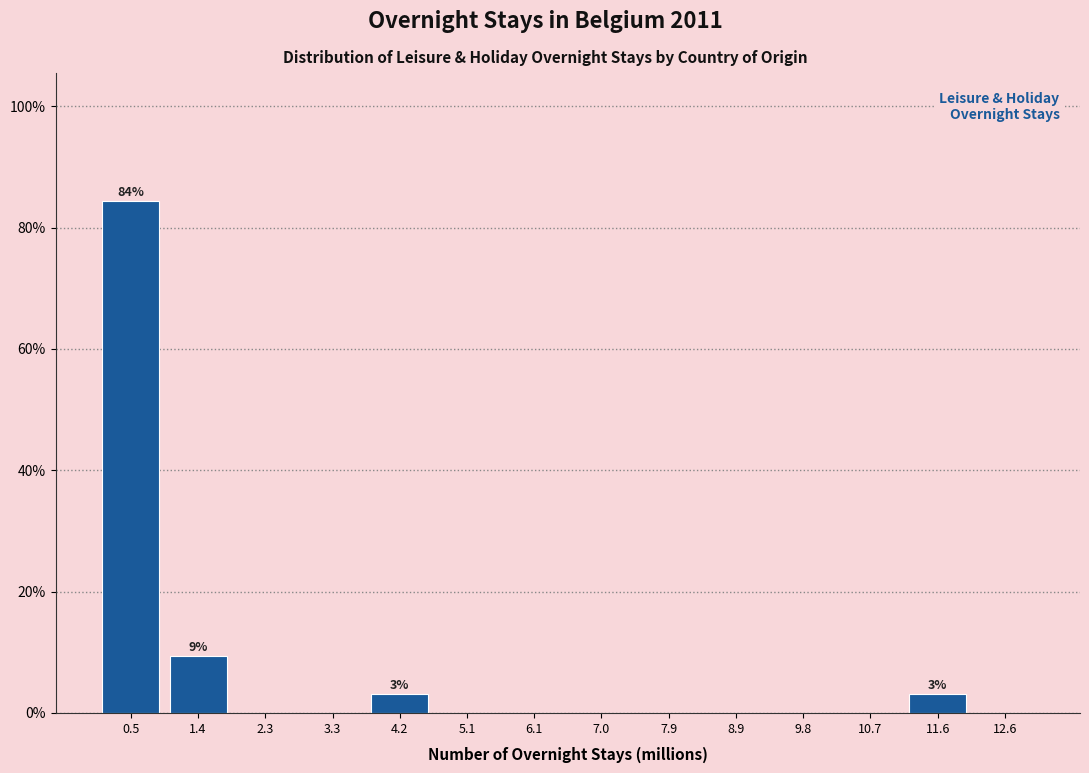

Which range on the x-axis has the tallest bar?

0.0 to 0.9